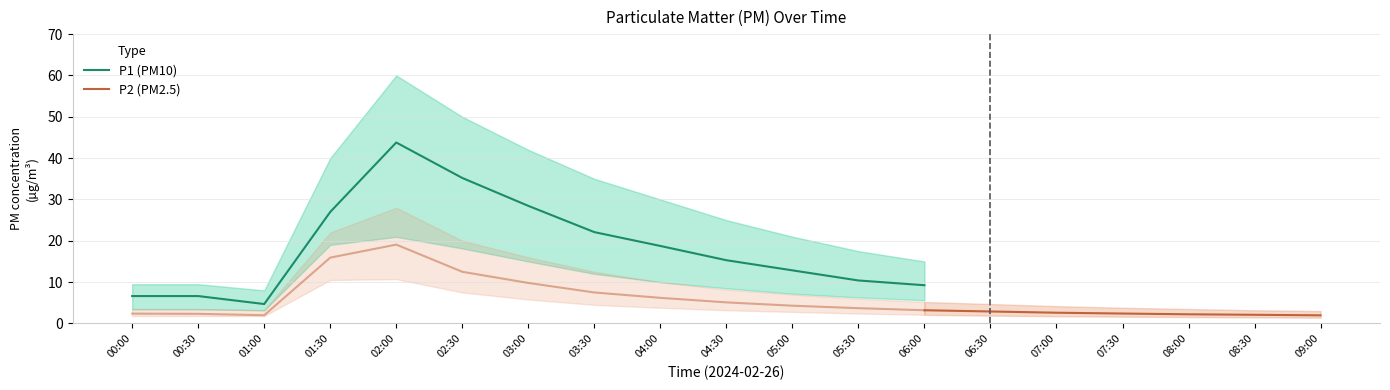

True or false: P1 (PM10) has a value of 7.5 at 04:00.

False